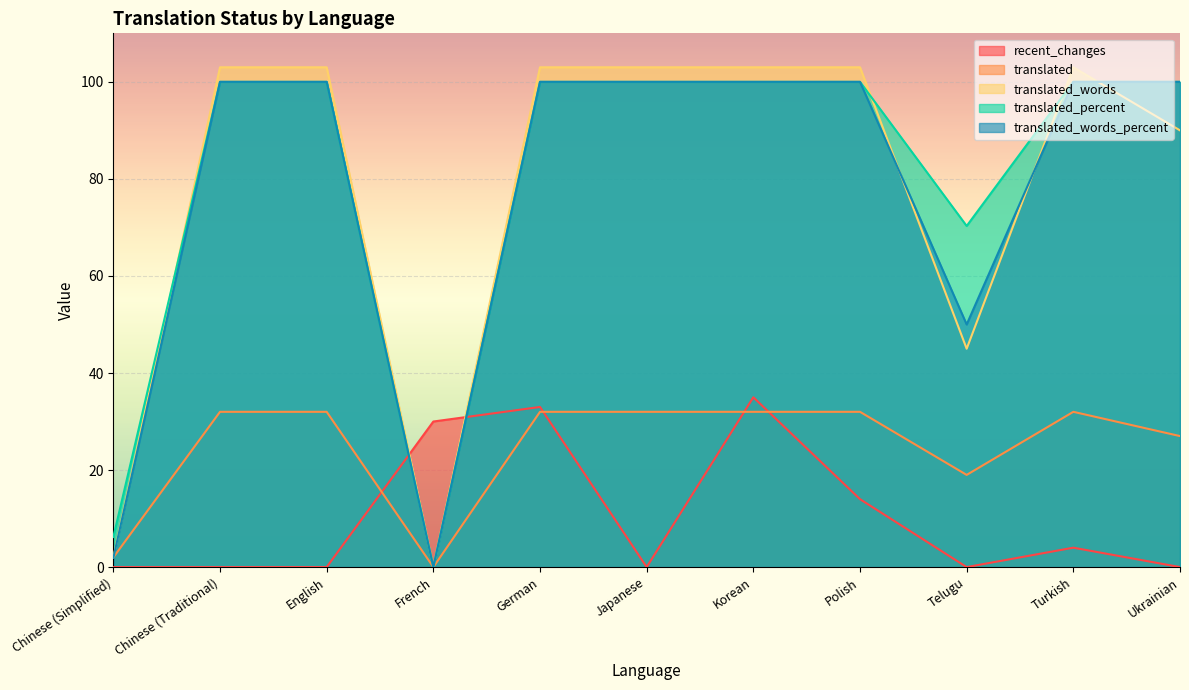

What is the difference between the highest and lowest values at French?

30.0